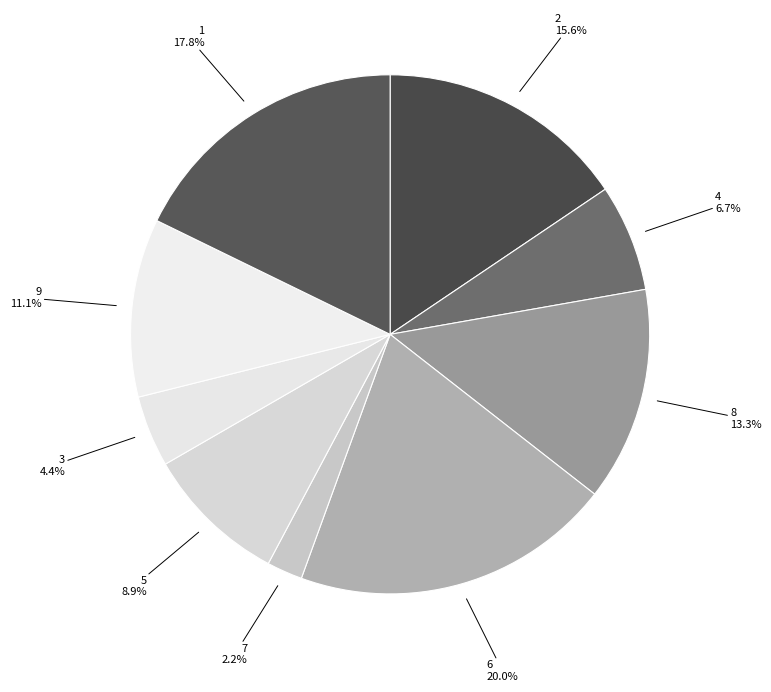

Count the number of slices in the pie.

9